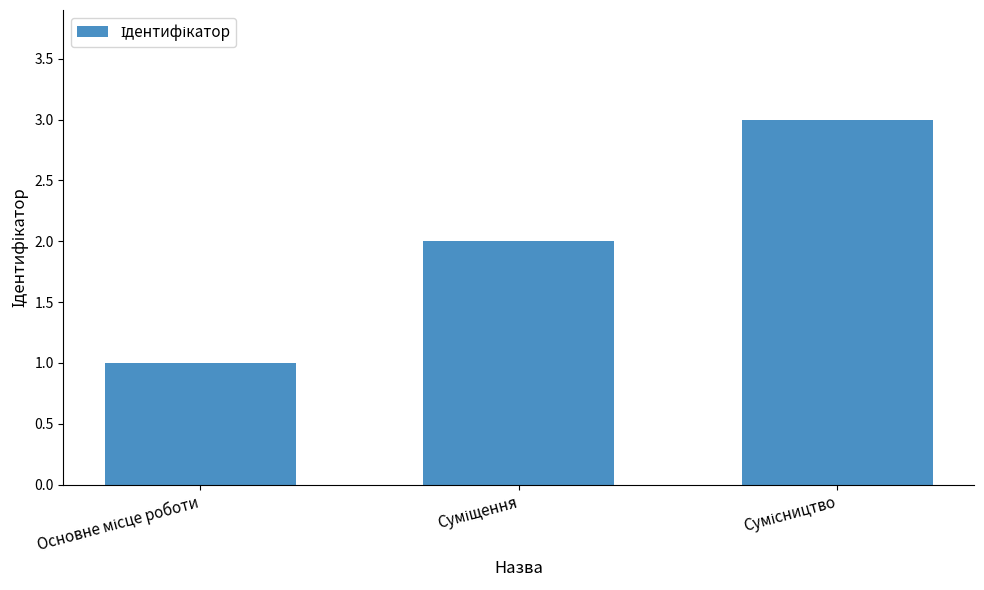

What is the sum of all values?

6